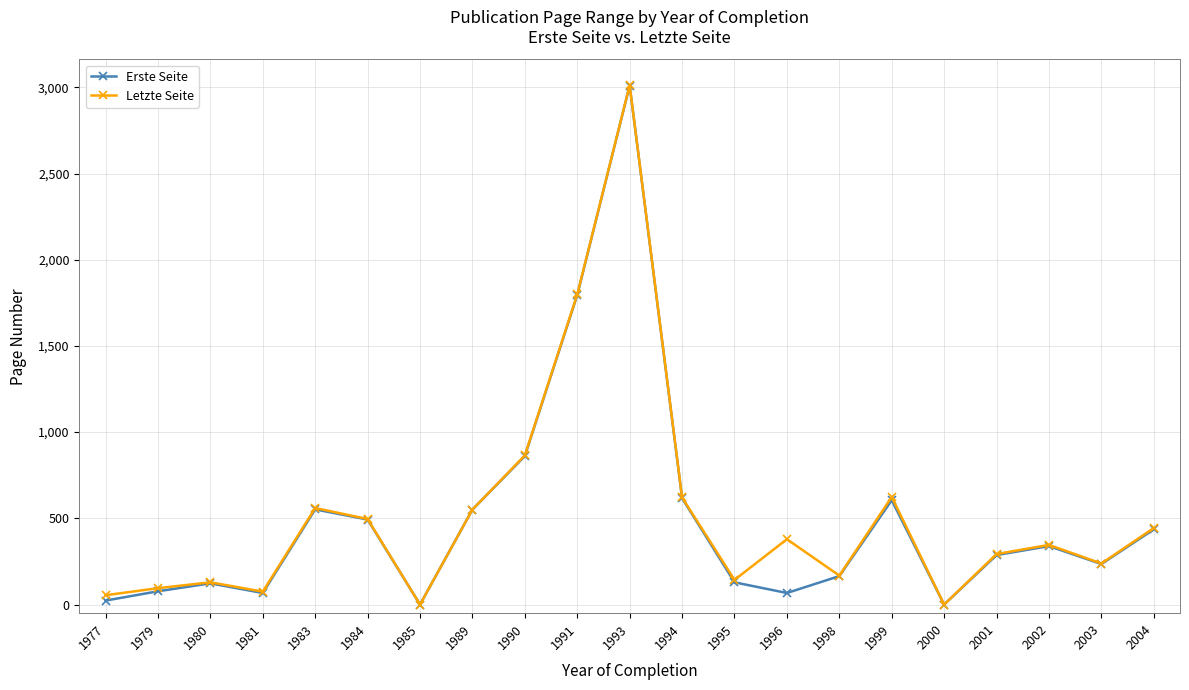

How many values in the Letzte Seite series are below 346?

10